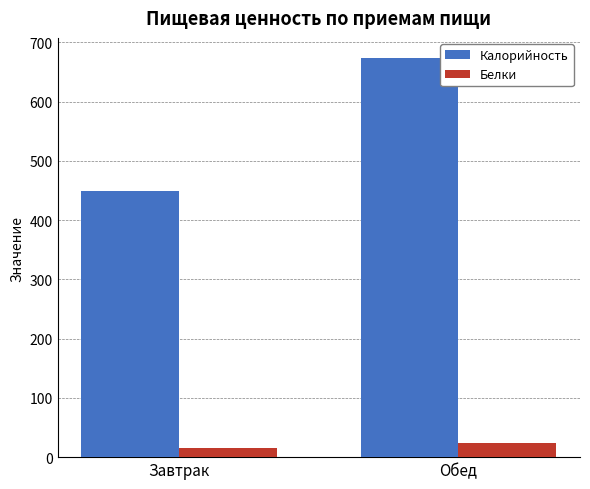

What is the average value of the Калорийность series?

561.5